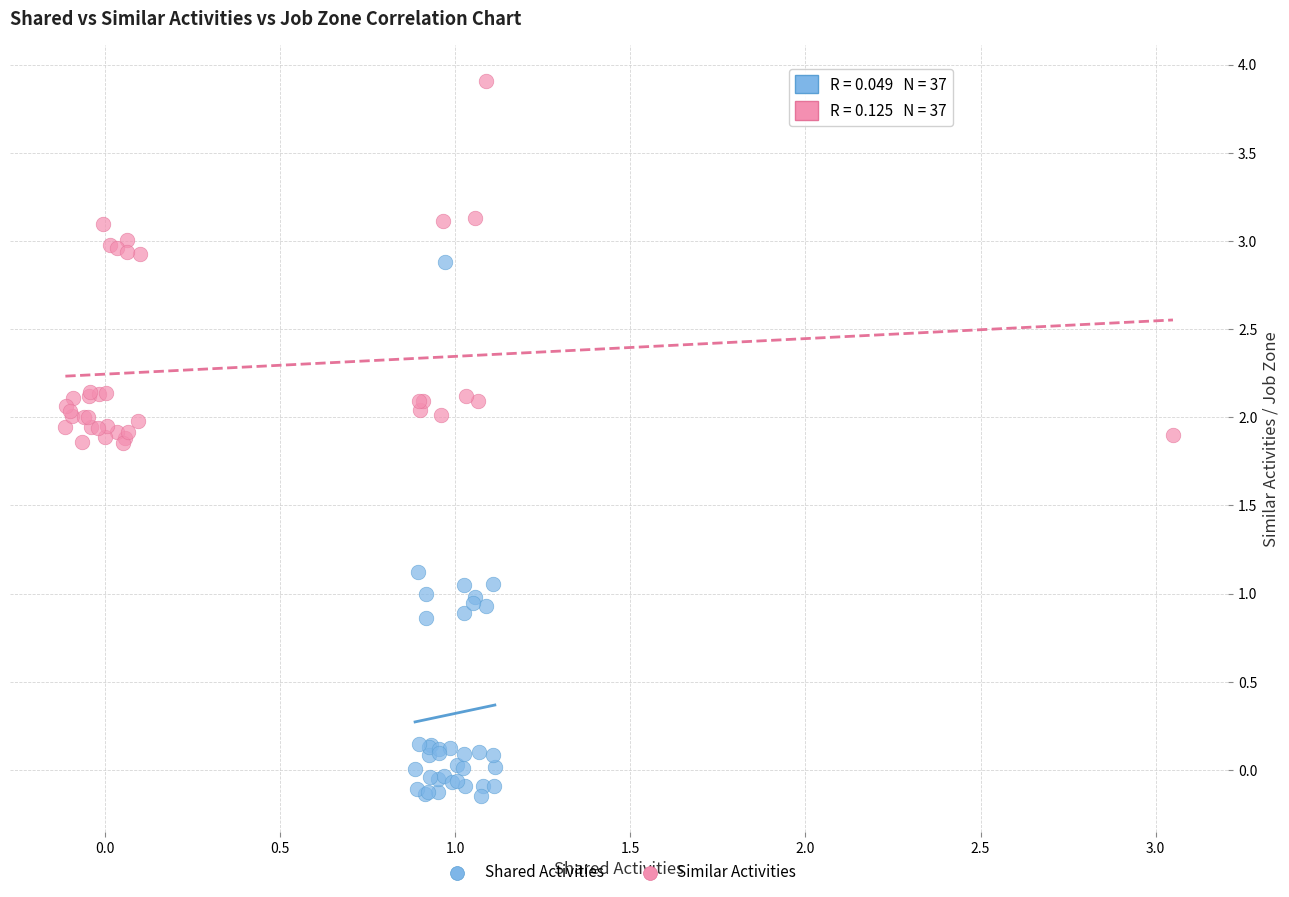

Which series reaches the minimum Y coordinate?

Shared Activities